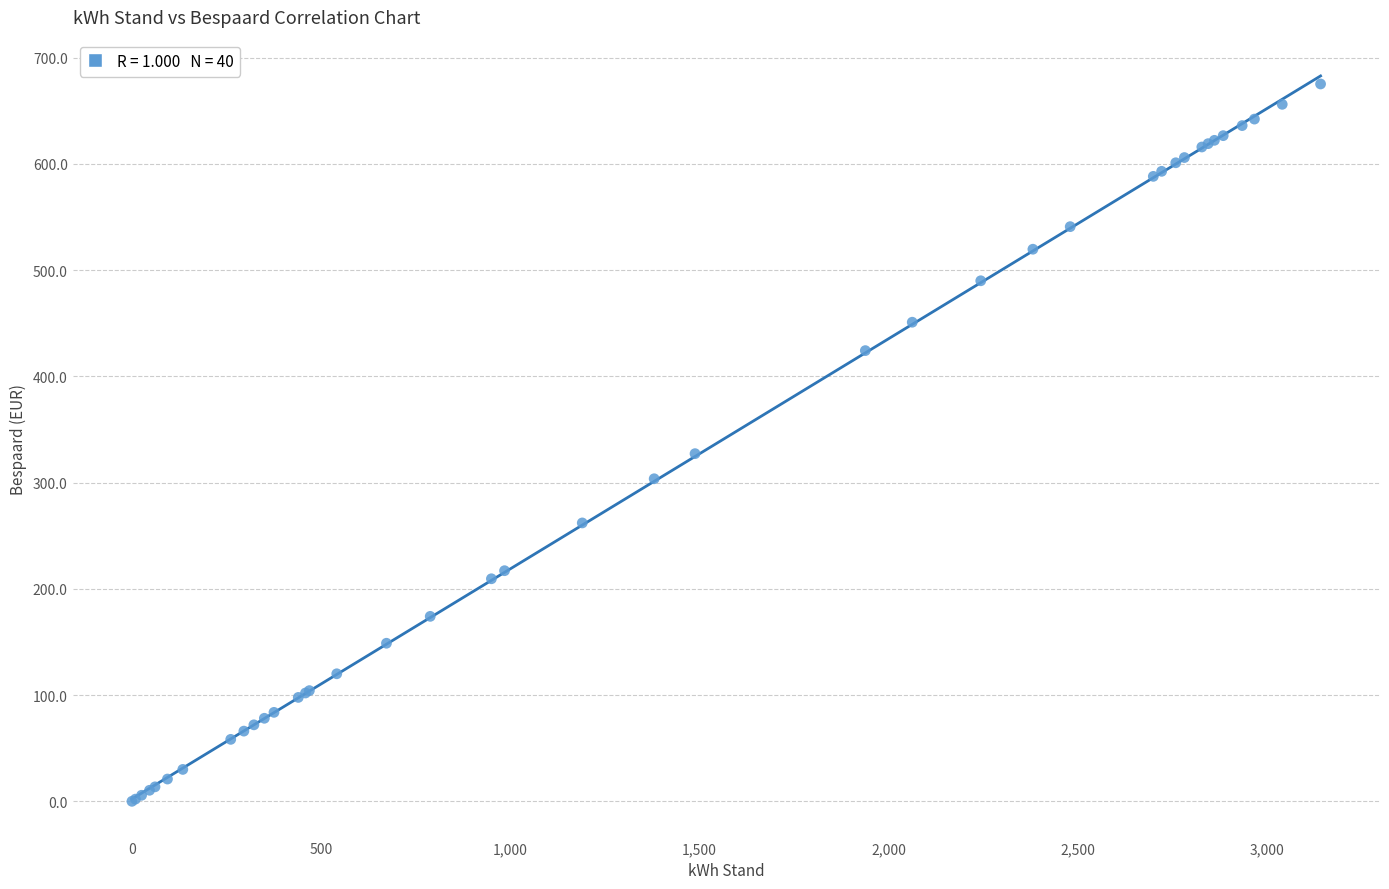

What Y value in the scatter plot is closest to 337?

327.3